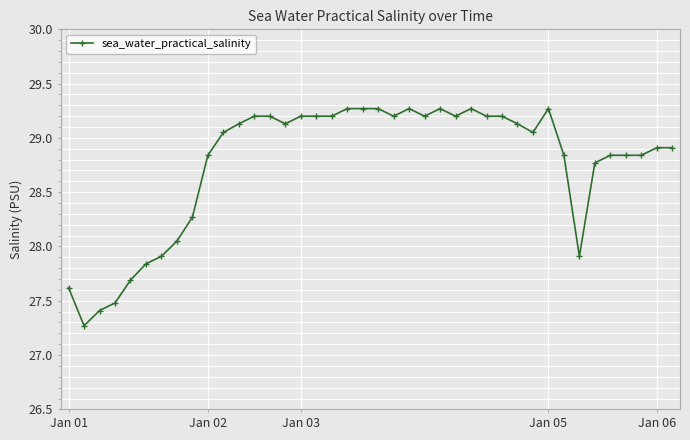

What is the difference between the maximum and second lowest values?

1.9